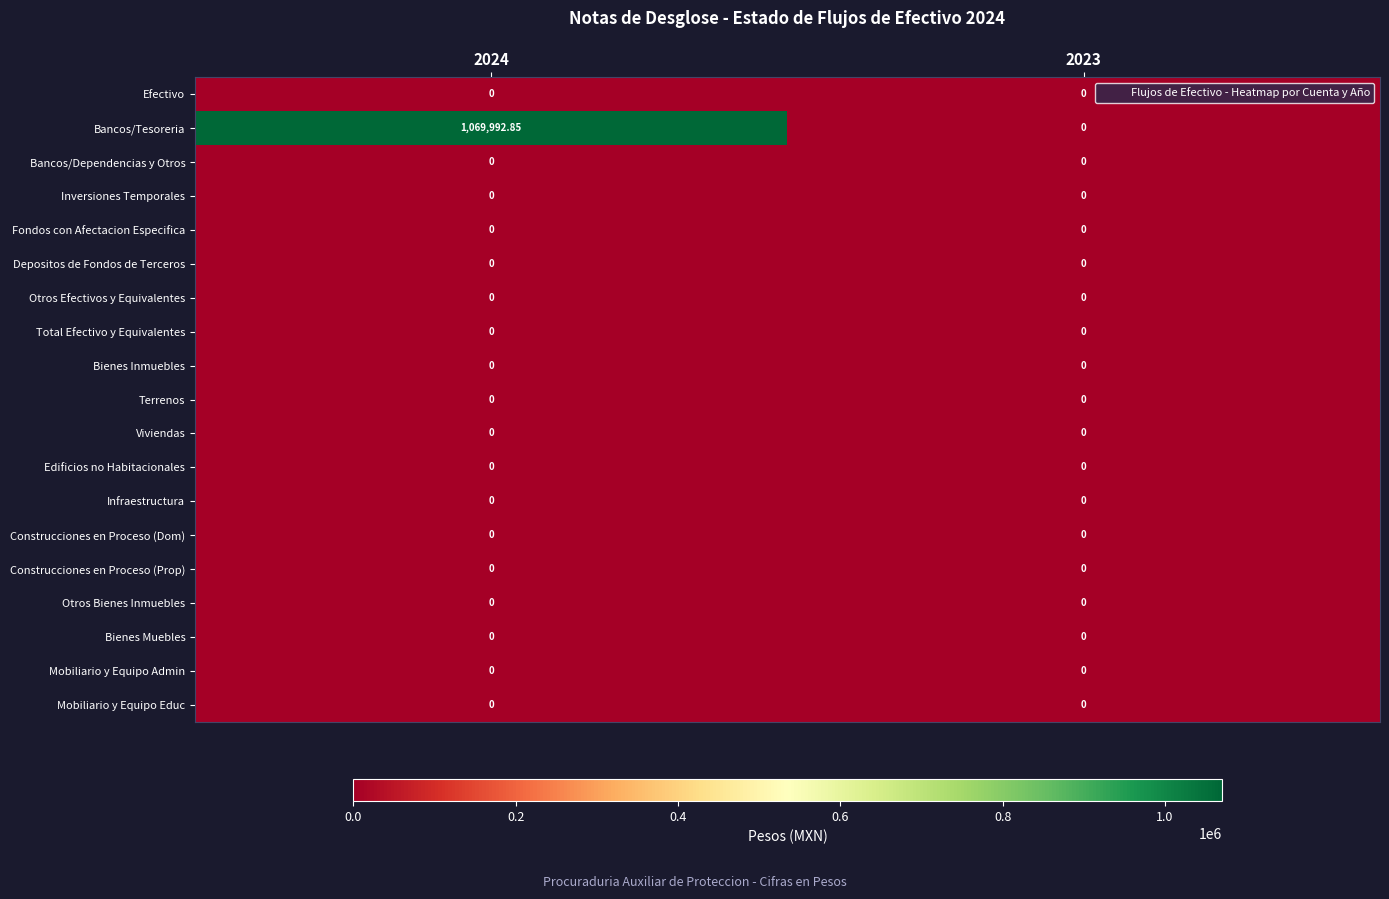

Between 2024 and 2023, which series saw the biggest shift?

Bancos/Tesoreria